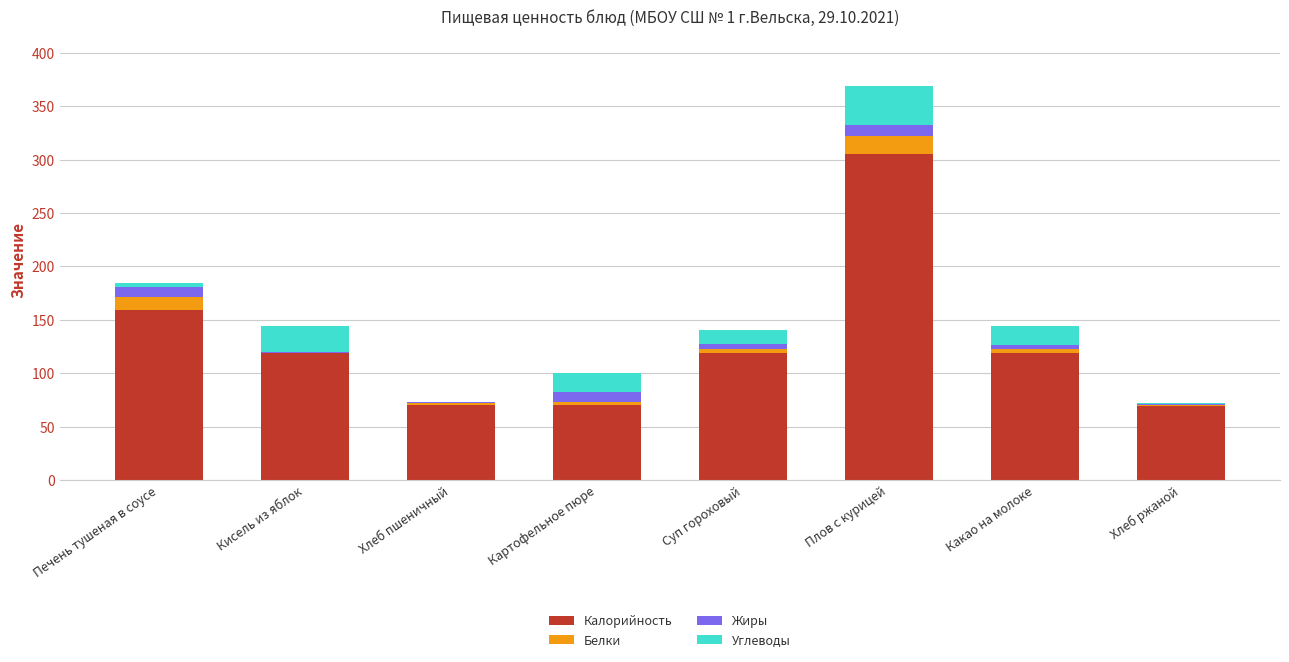

At which category is the sum across all series the highest?

Плов с курицей